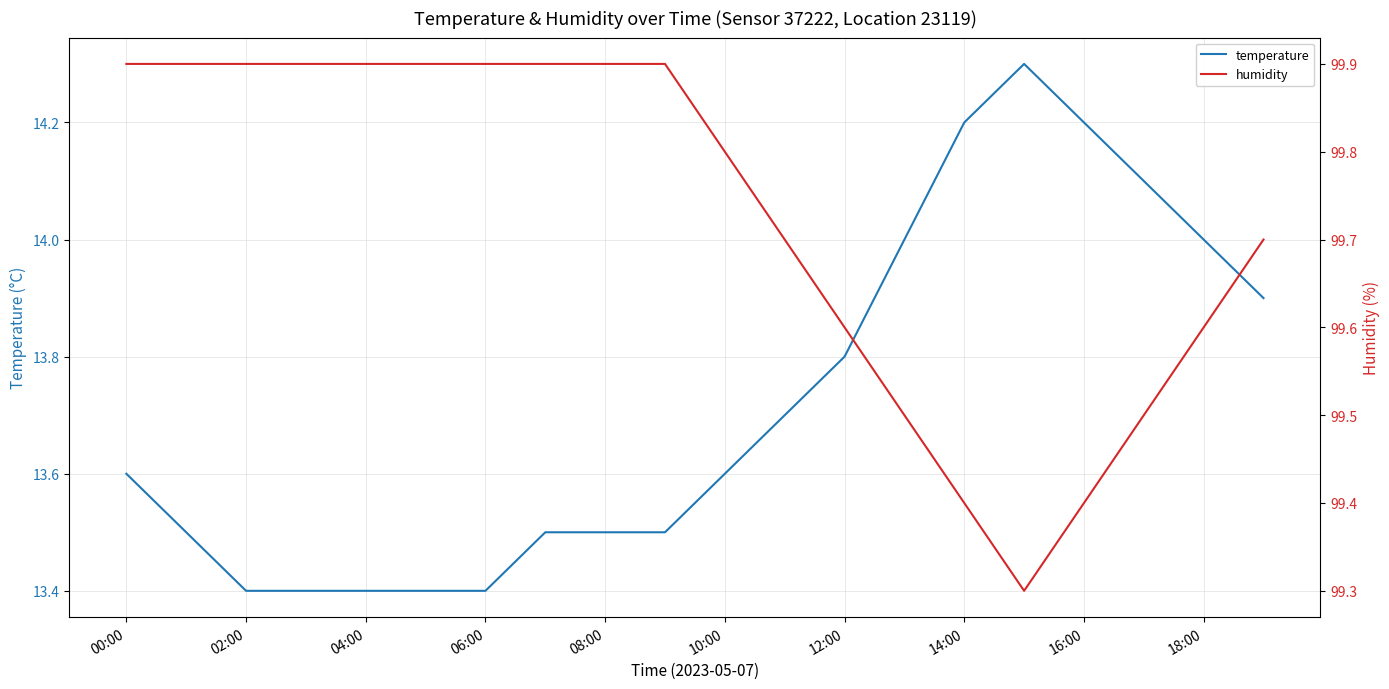

How many lines are shown in the chart?

2